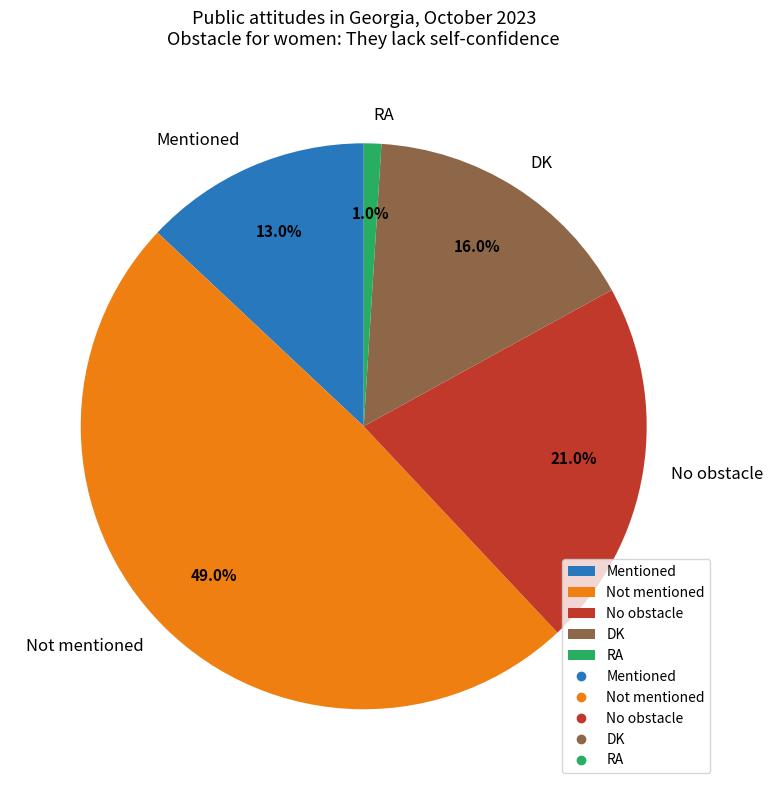

What percentage do Not mentioned and RA together represent?

50.0%